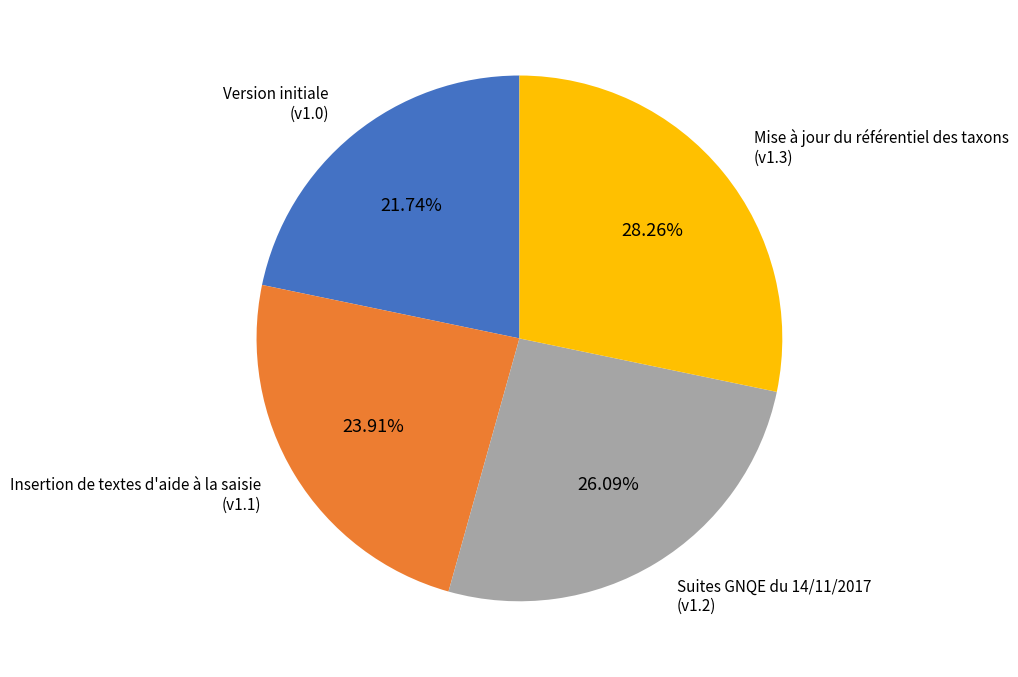

Is there any slice that represents more than half of the pie?

No